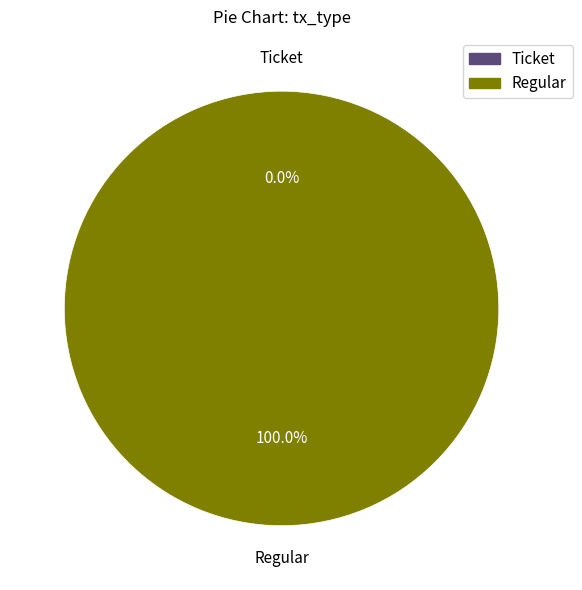

What is the majority slice?

Regular